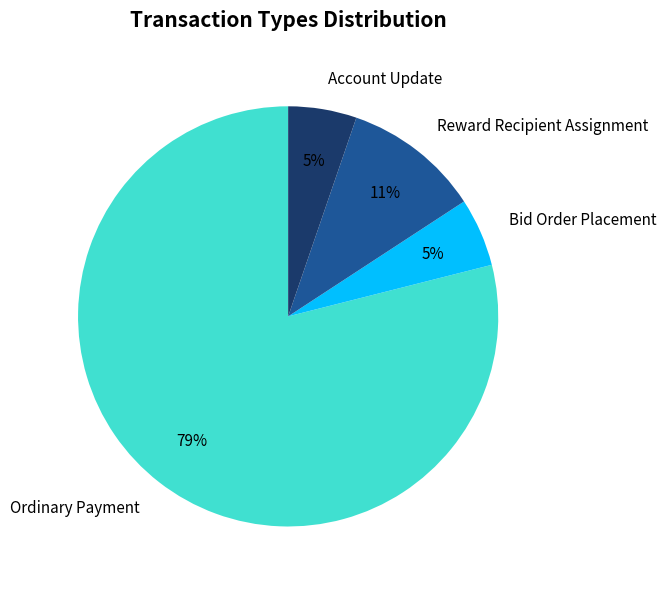

What is the majority slice?

Ordinary Payment